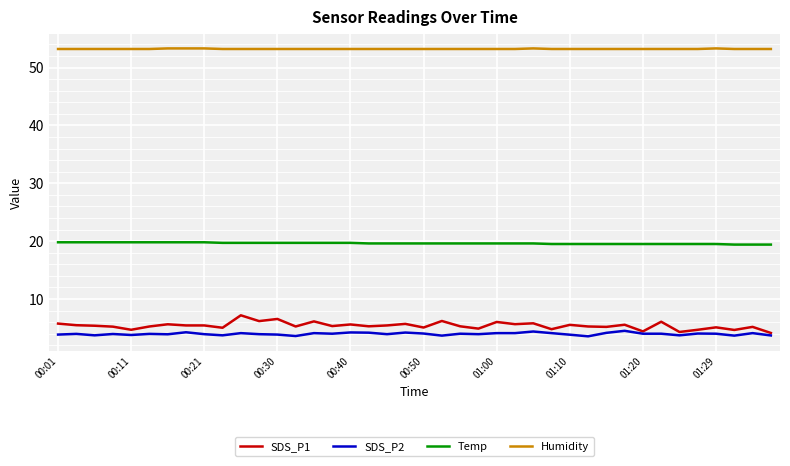

How many lines are shown in the chart?

4